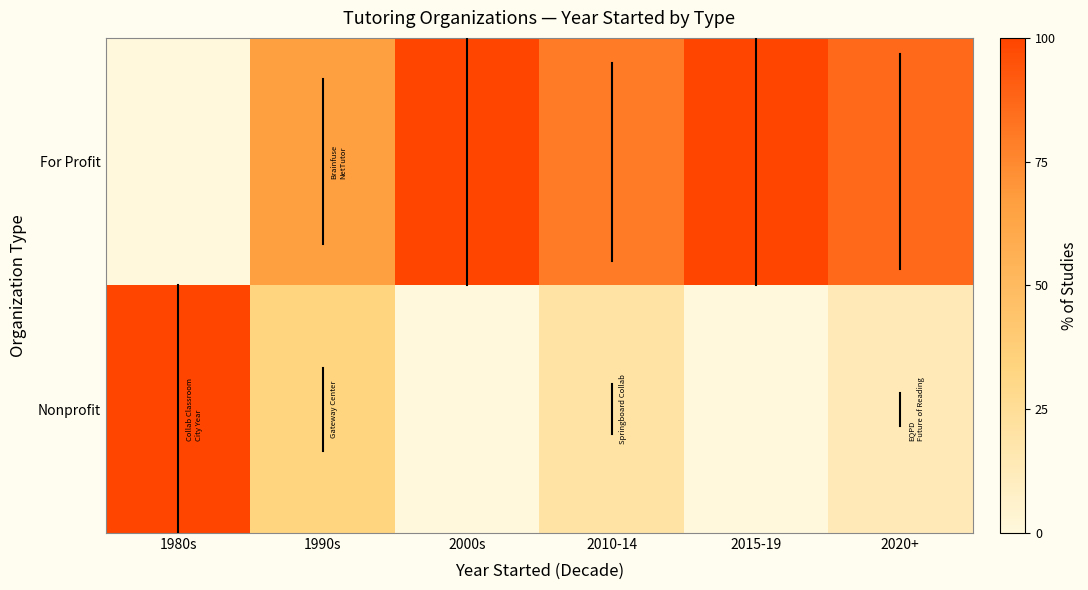

Count the number of categories in the chart.

6